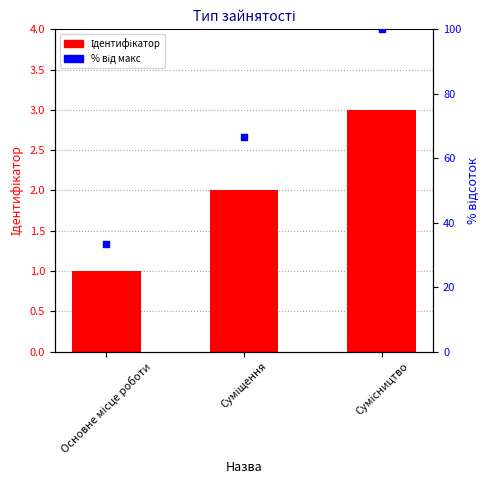

Which series reaches the minimum Y coordinate?

Ідентифікатор